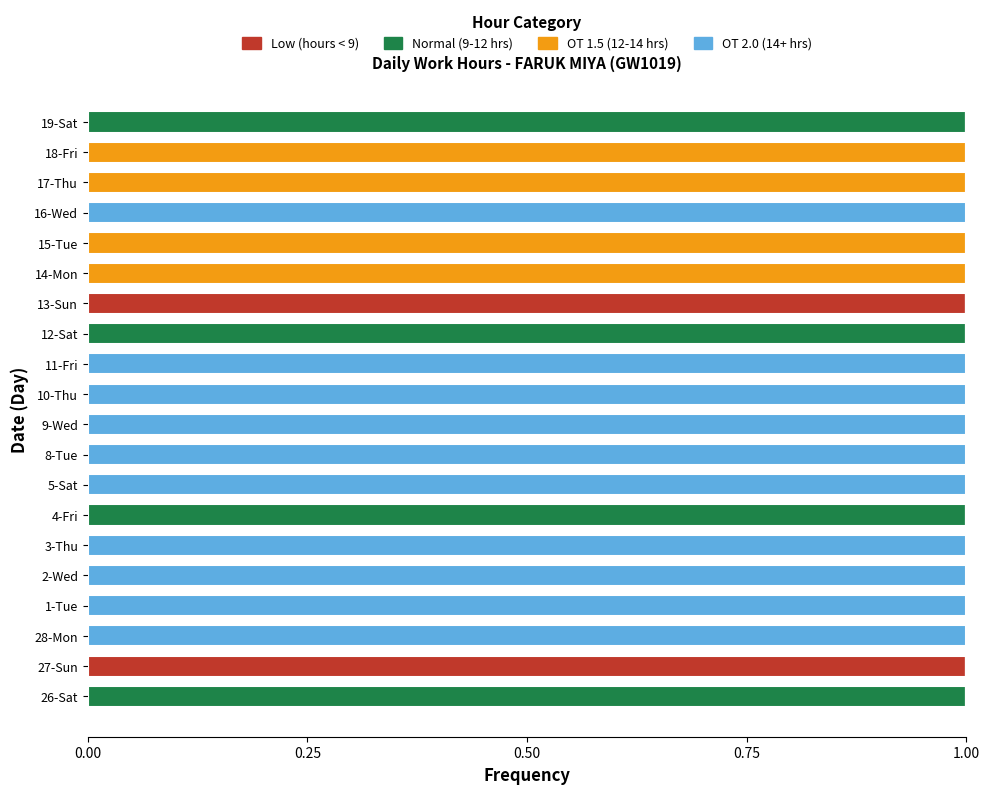

What is the difference between the second highest and minimum values in the Normal (9-12 hrs) series?

1